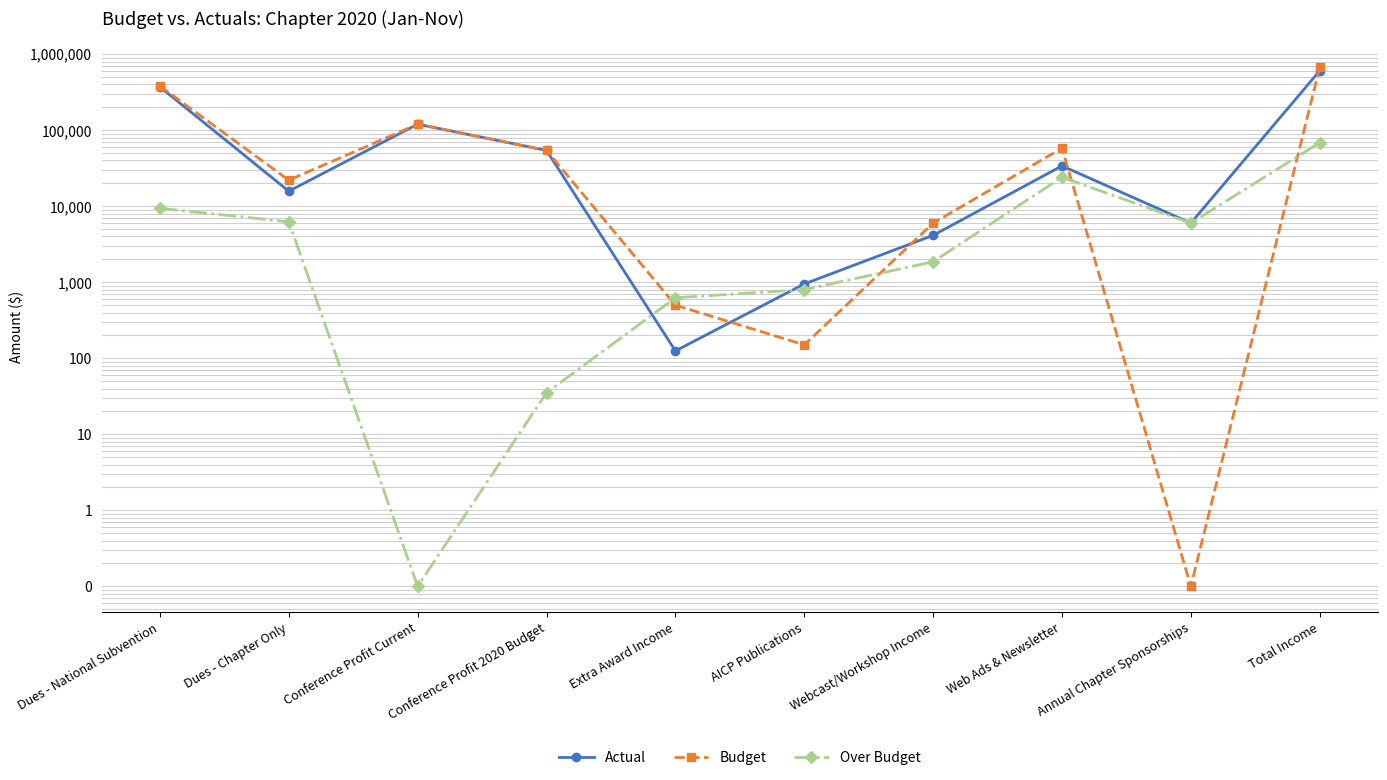

True or false: Budget has more than 0 points higher than both neighbors.

True